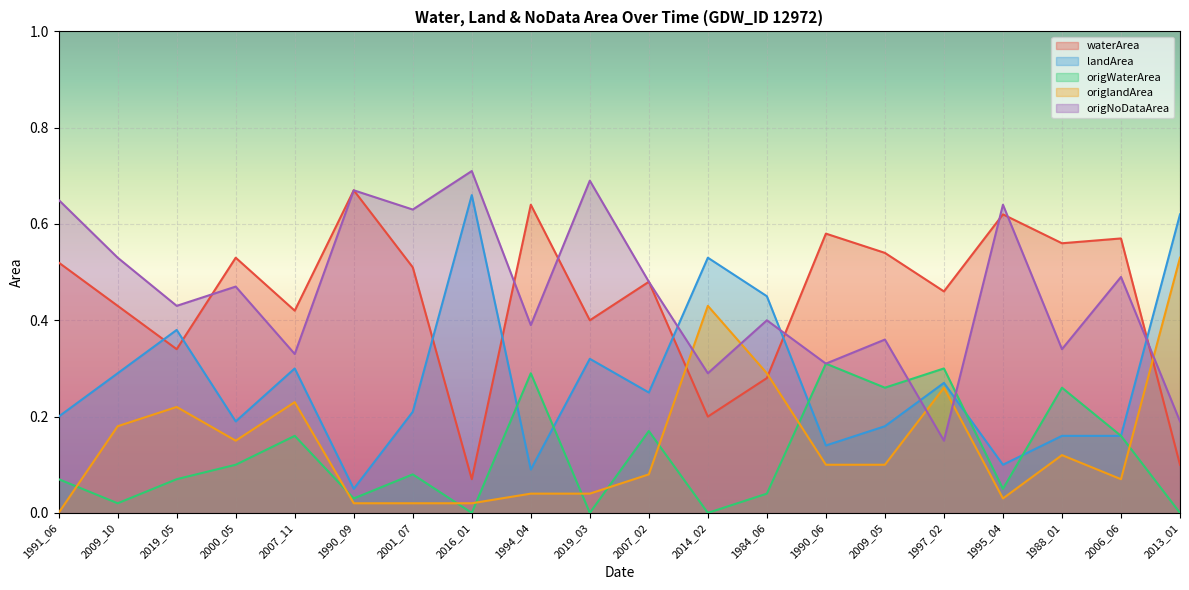

What position from the left is 2007_11?

5